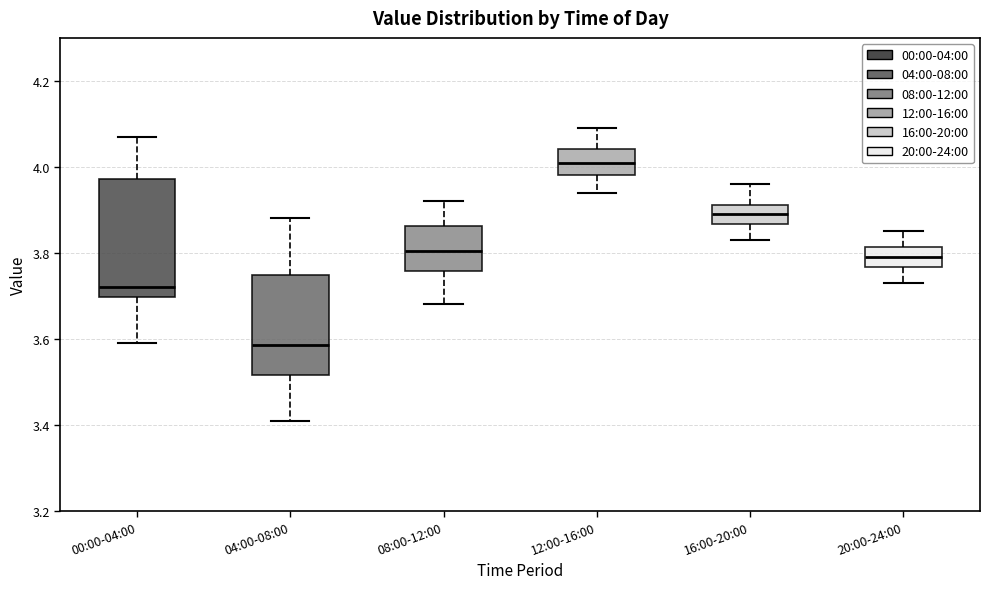

Where does the upper whisker of the box for 08:00-12:00 end on the y-axis? The values are not printed on the chart, so give them approximately, as read against the axis.

3.92